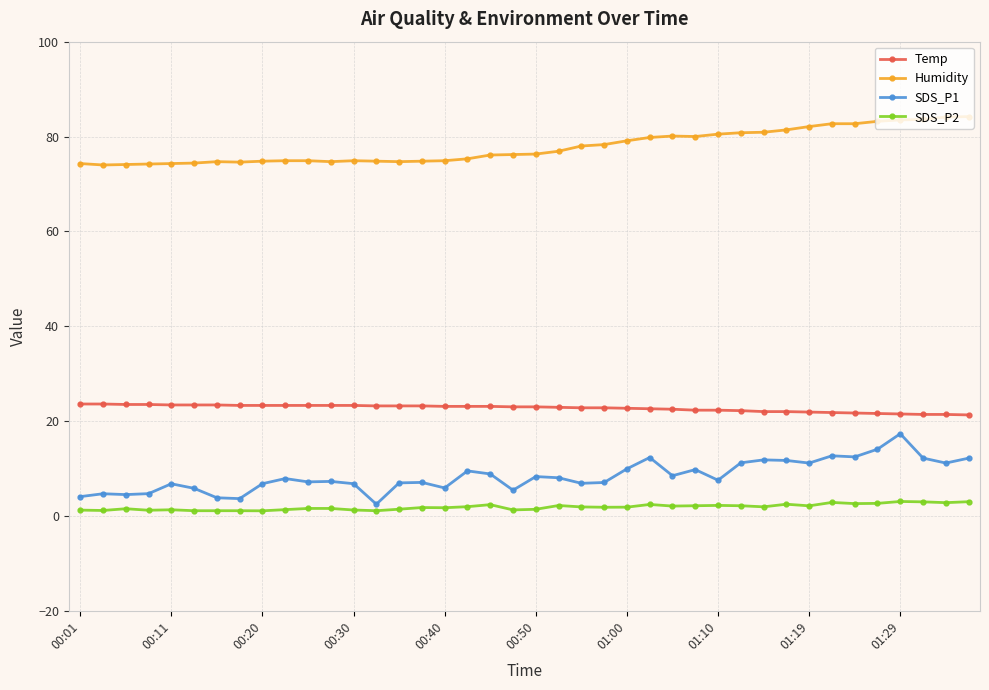

What are all the series names shown in the legend?

Temp, Humidity, SDS_P1, SDS_P2